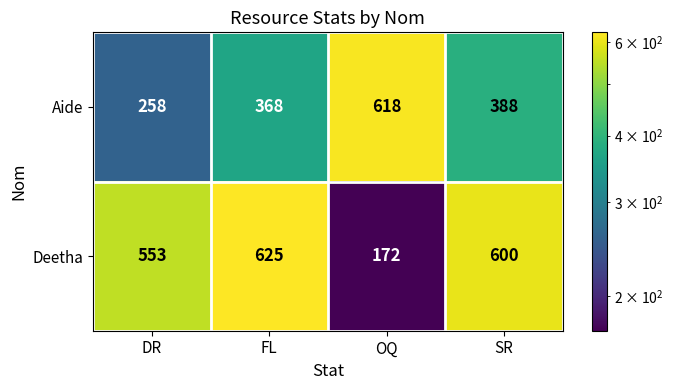

Which series has the largest range (max minus min)?

Deetha